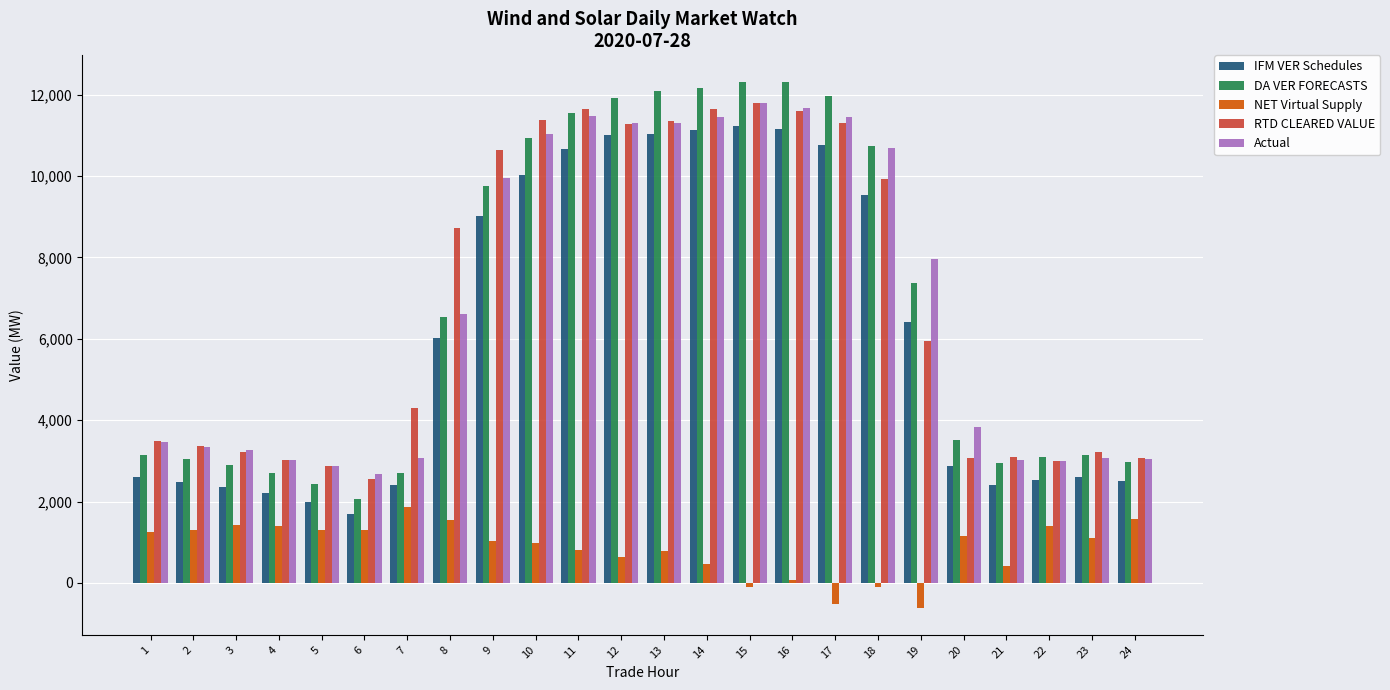

Is it true that RTD CLEARED VALUE equals 11799.8 at 15?

True